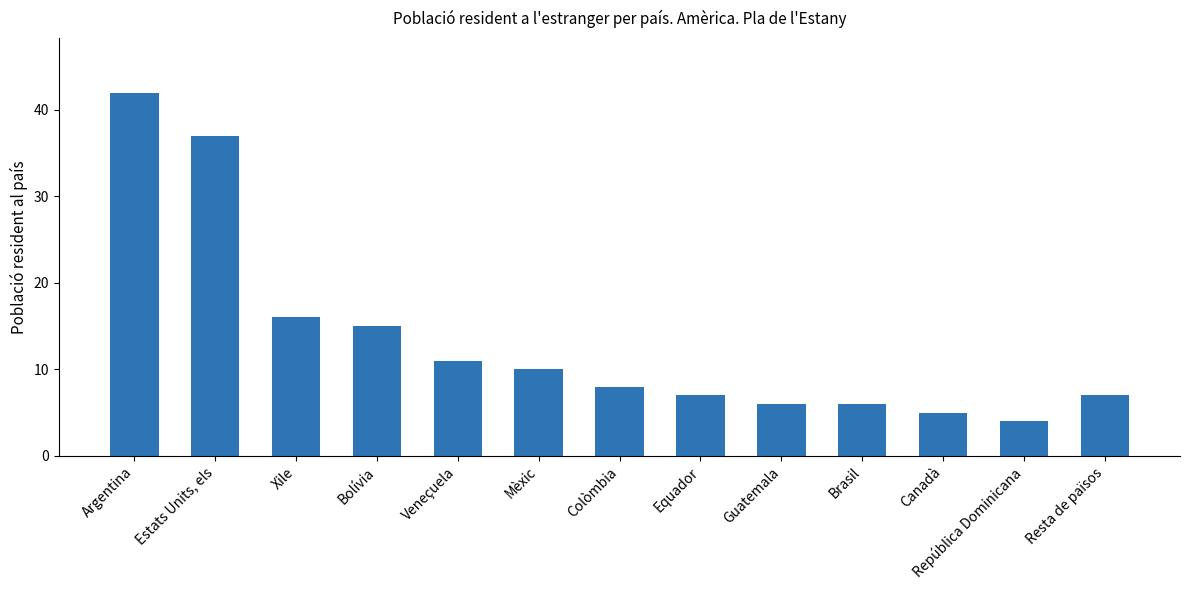

What is the smallest value displayed?

4